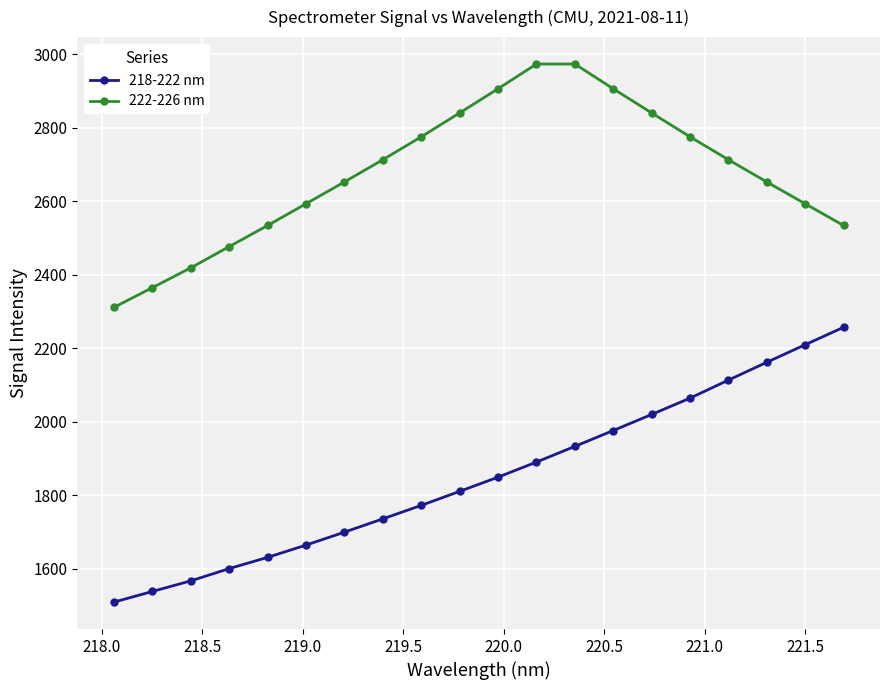

Which series has the largest total across all categories?

222-226 nm